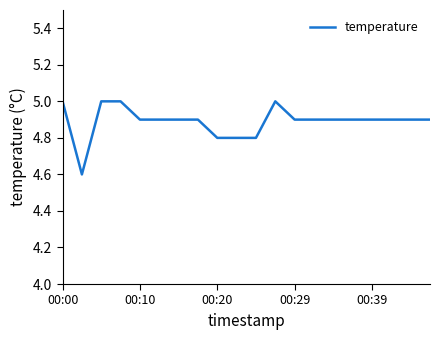

What is the maximum value shown in the chart?

5.0